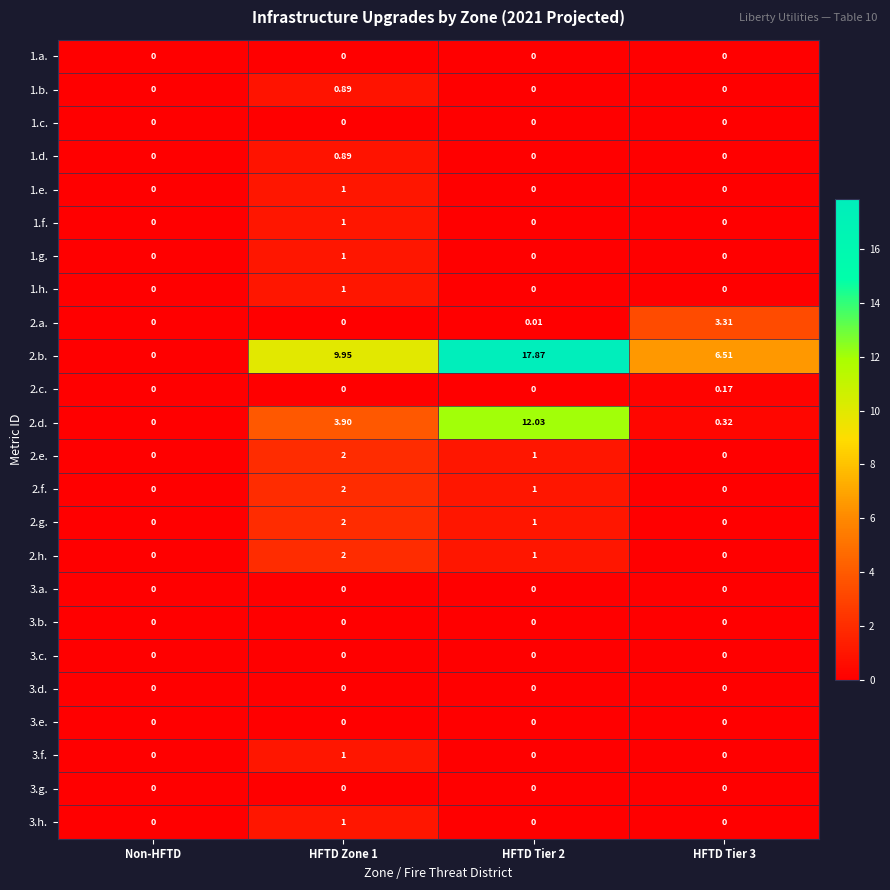

How many data points in 1.h. are above 0?

1